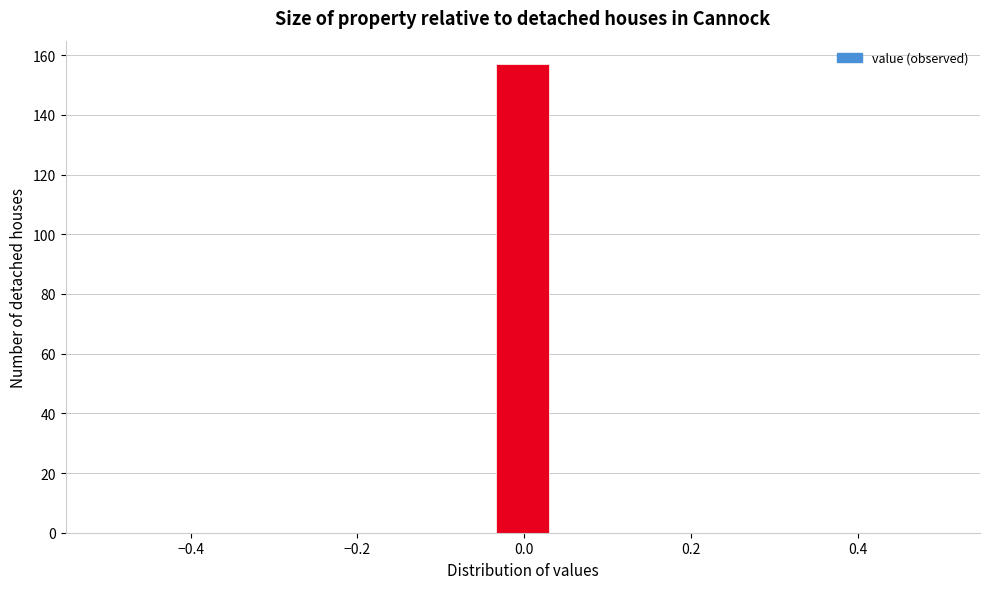

Around what value on the x-axis is the tallest bar? Give the approximate position of its centre, as read against the axis.

0.00